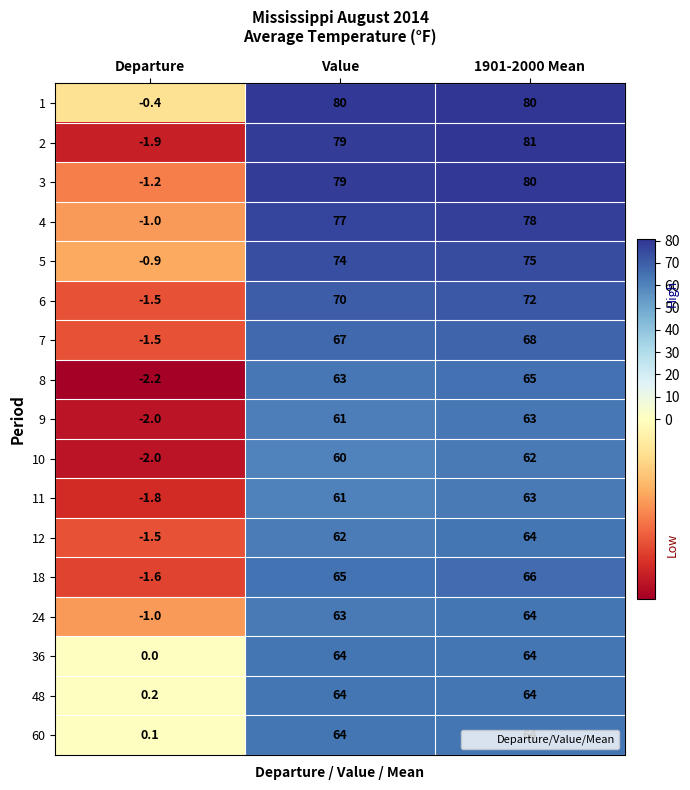

Count the 36 values in the range 0 to 64.

3